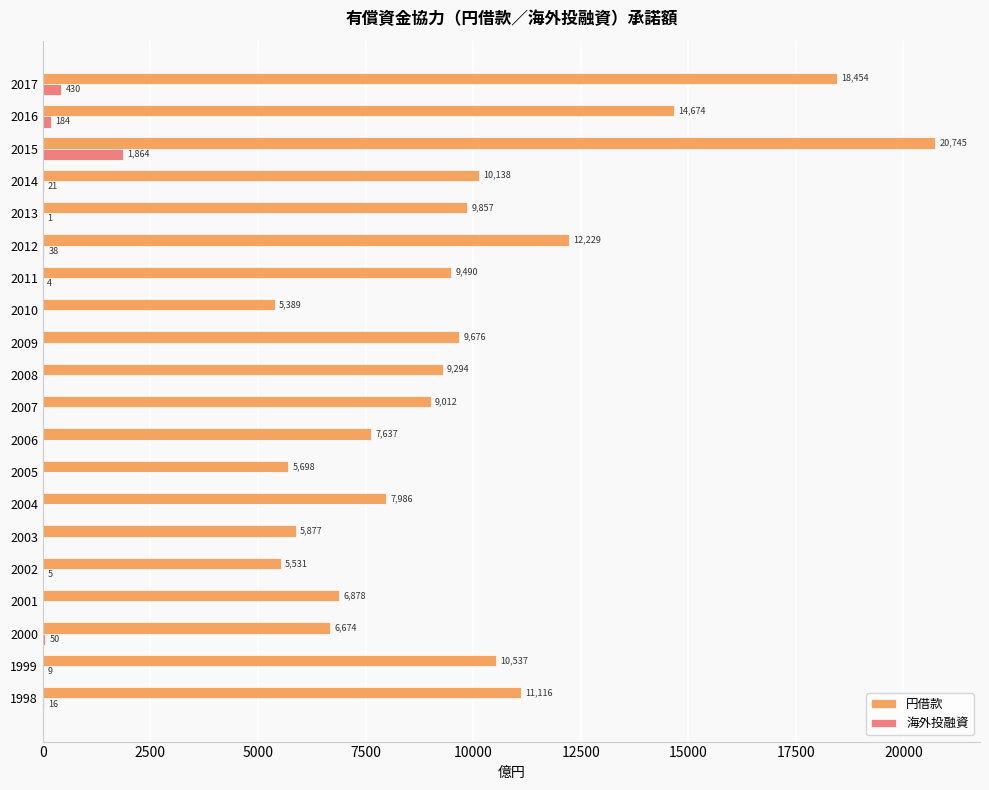

What are all the series names shown in the legend?

円借款, 海外投融資